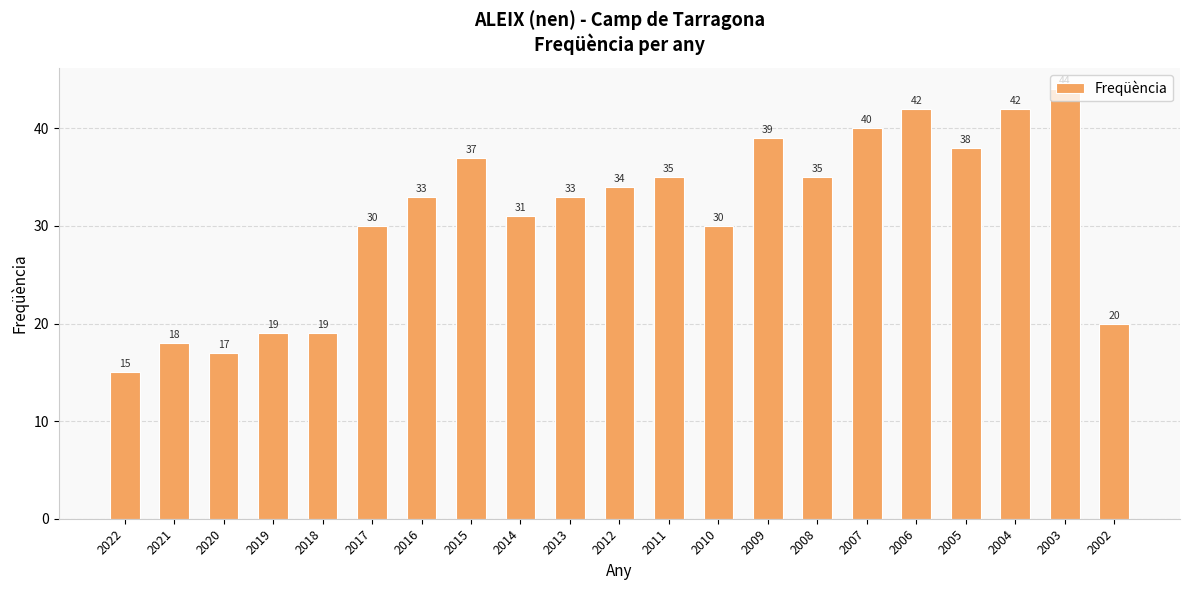

Count the number of categories in the chart.

21